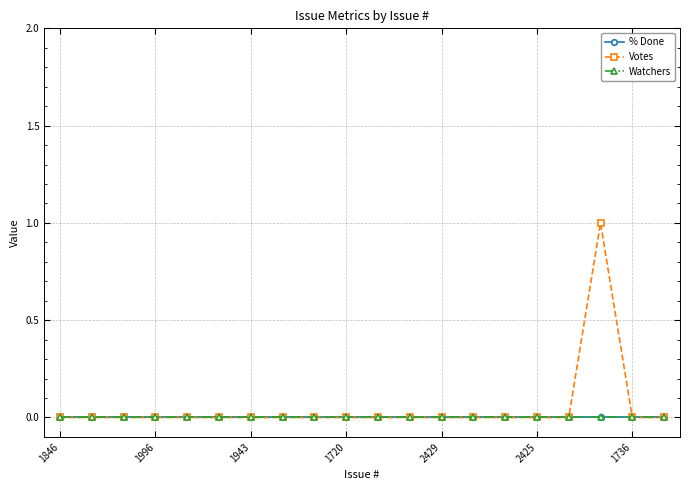

Does the chart have visible grid lines?

Yes